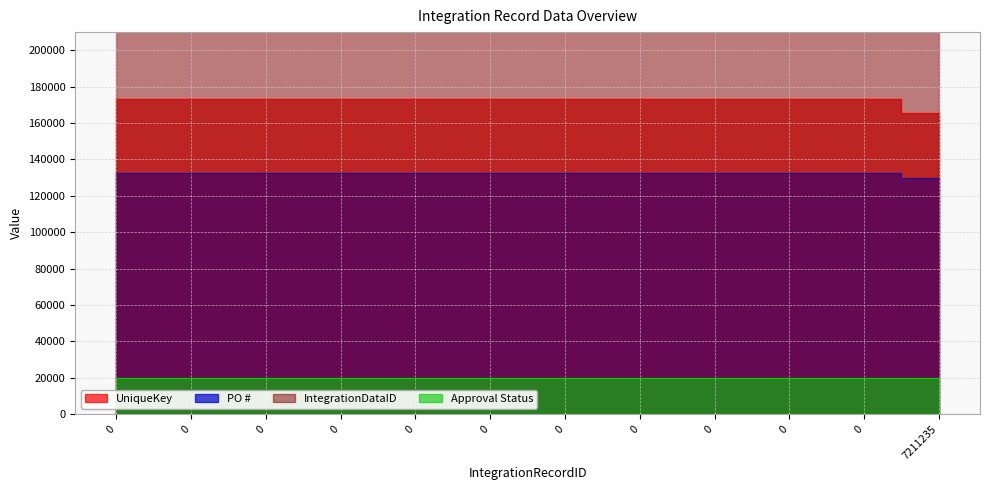

True or false: PO # has more than 1 interior local peaks.

True